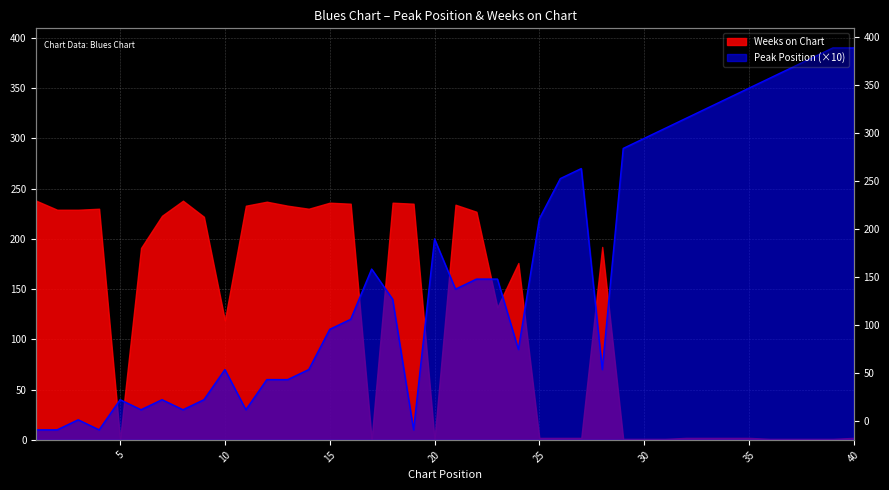

Reading right to left, what are all the values shown in this chart?

40=390	39=390	38=380	37=370	36=360	35=350	34=340	33=330	32=320	31=310	30=300	29=290	28=70	27=270	26=260	25=220	24=90	23=160	22=160	21=150	20=200	19=10	18=140	17=170	16=120	15=110	14=70	13=60	12=60	11=30	10=70	9=40	8=30	7=40	6=30	5=40	4=10	3=20	2=10	1=10